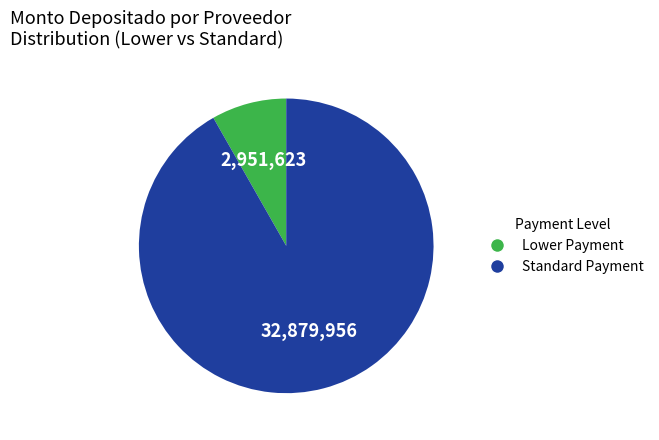

How many segments does this pie chart have?

2